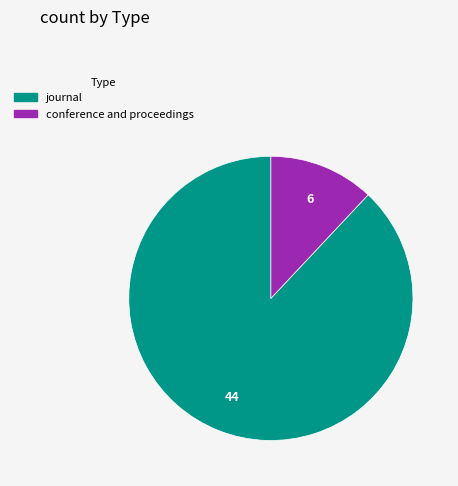

Is the sum of journal and conference and proceedings greater than half?

Yes